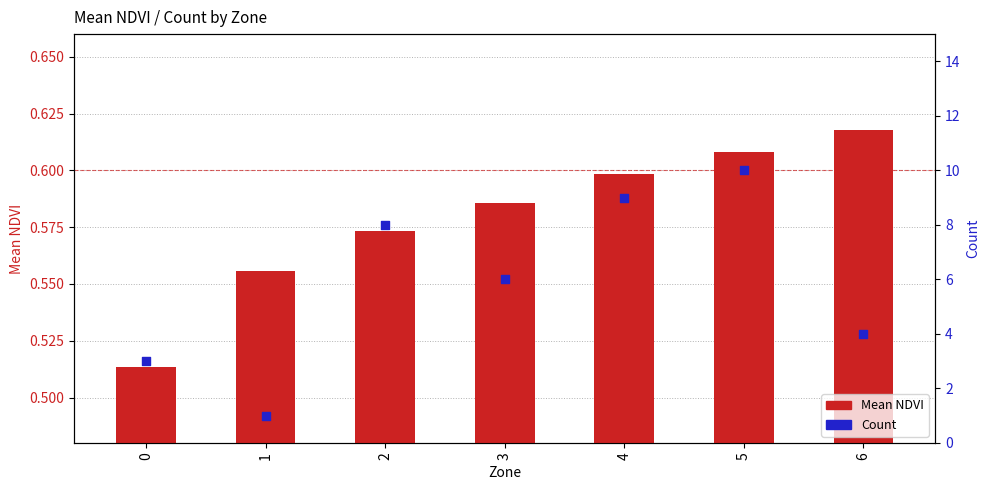

At how many categories does at least one series exceed 5?

4